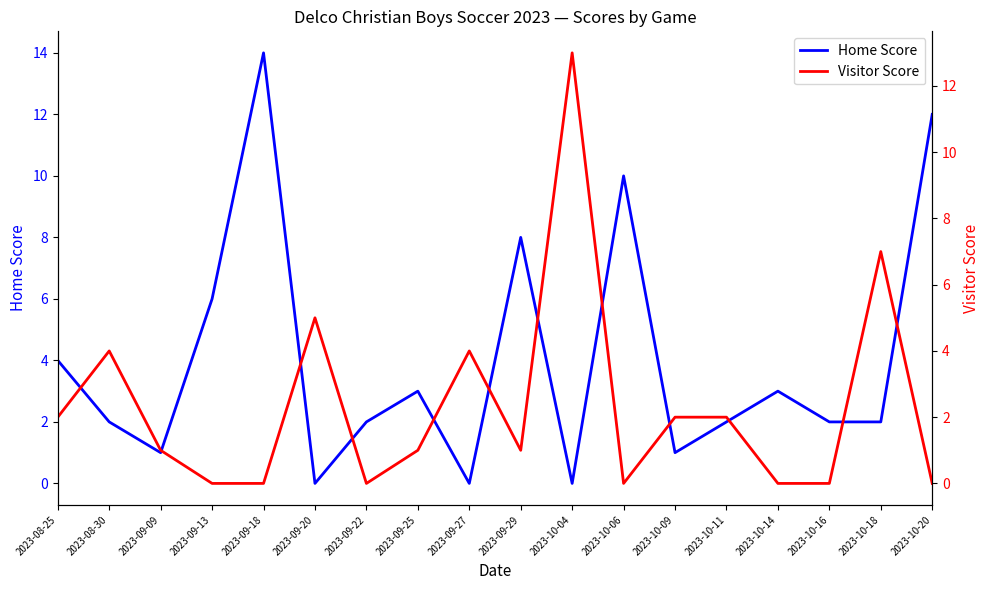

Which category has the highest value in the Home Score series?

2023-09-18